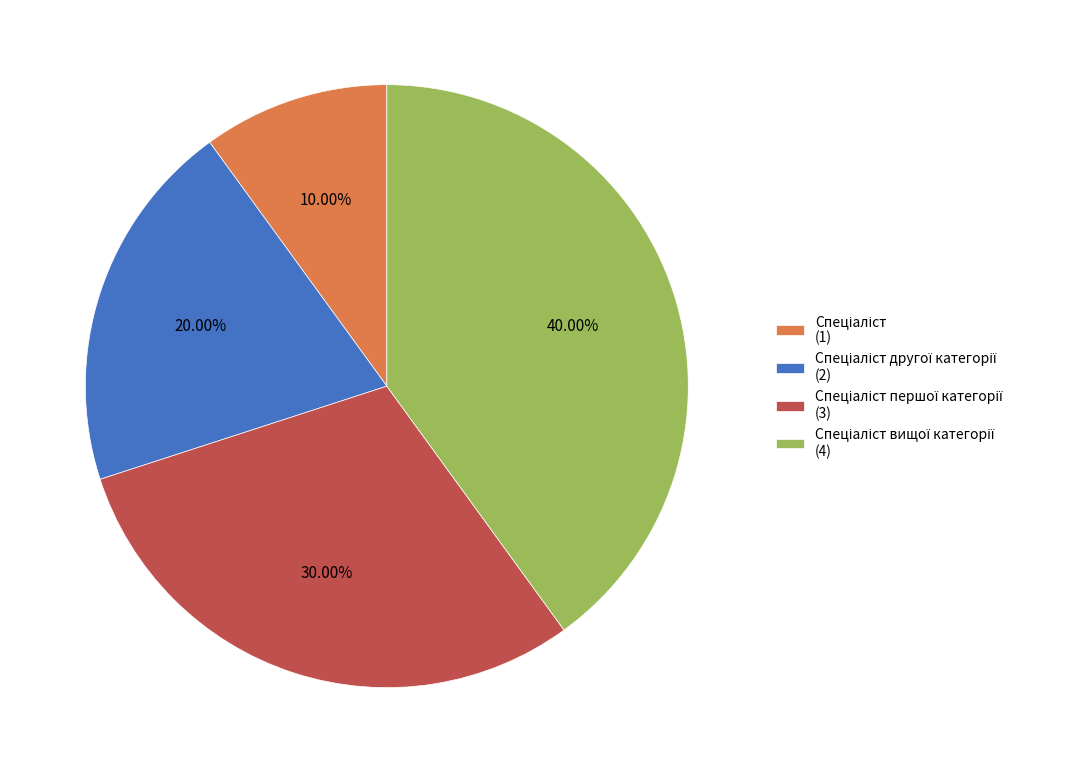

Is there a majority slice in this chart?

No